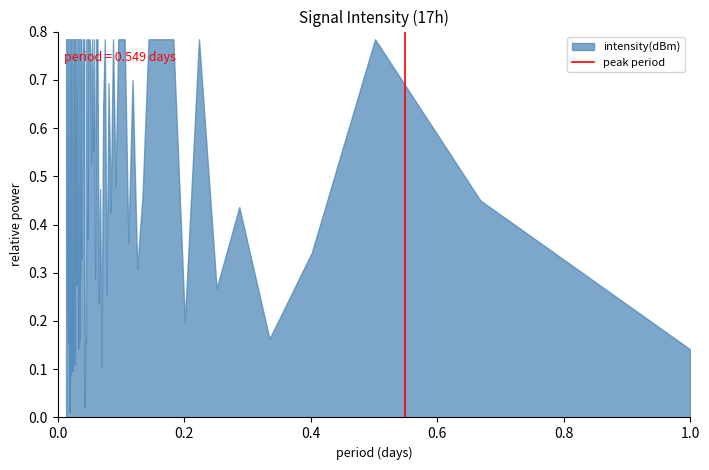

Which has a higher value, 0.0 or 0.2?

0.2